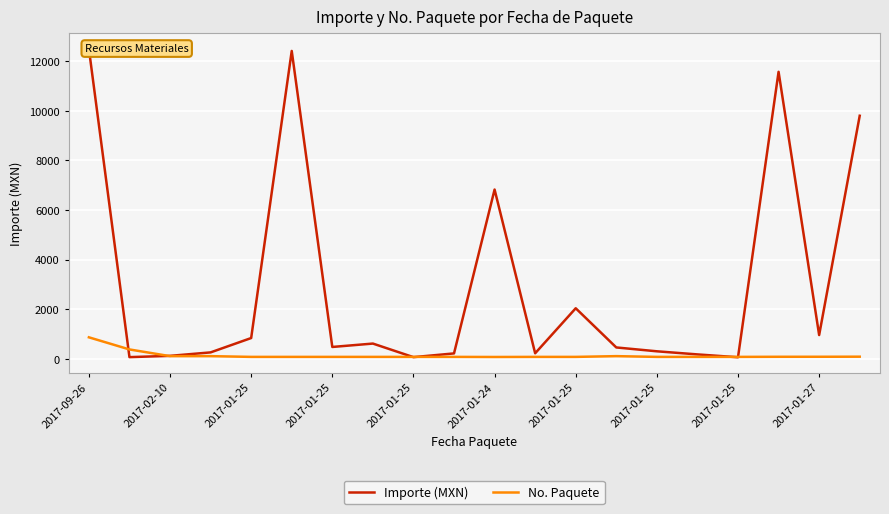

How many data points in Importe (MXN) are less than 480?

10